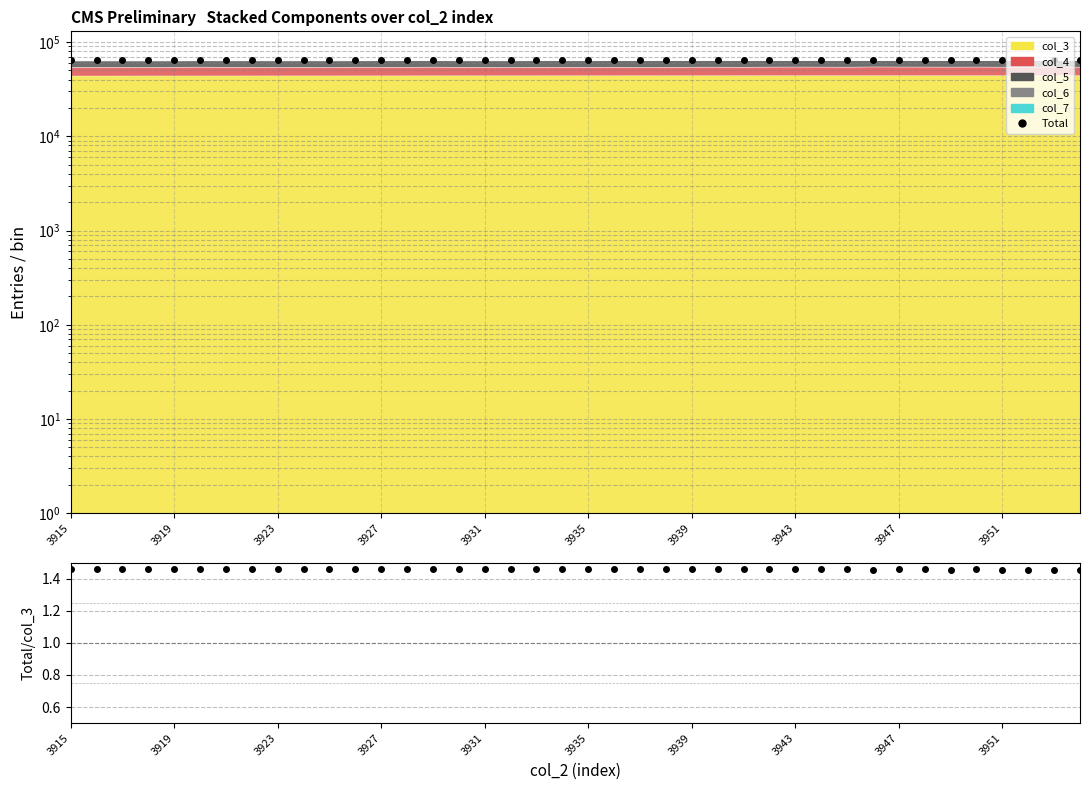

Which series has the largest range (max minus min)?

Total